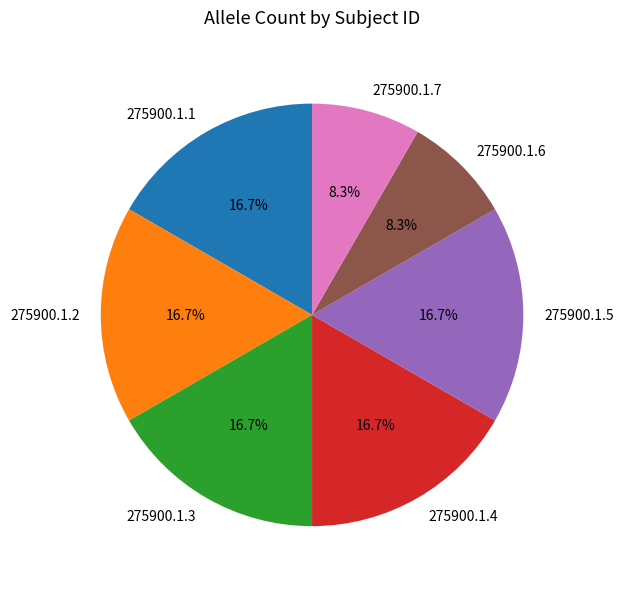

Does 275900.1.6 represent more than half of the total?

No